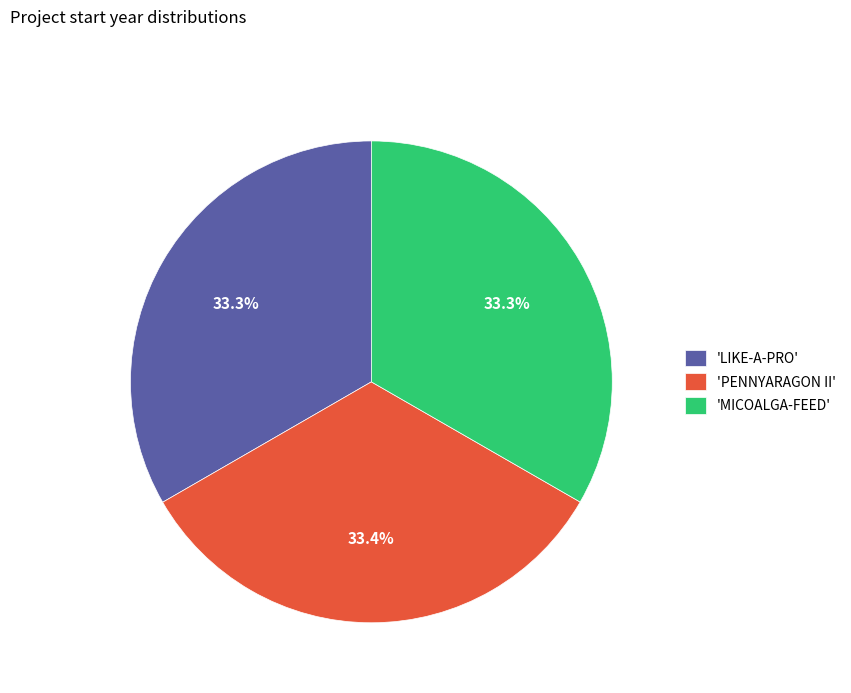

Is there any slice that represents more than half of the pie?

No